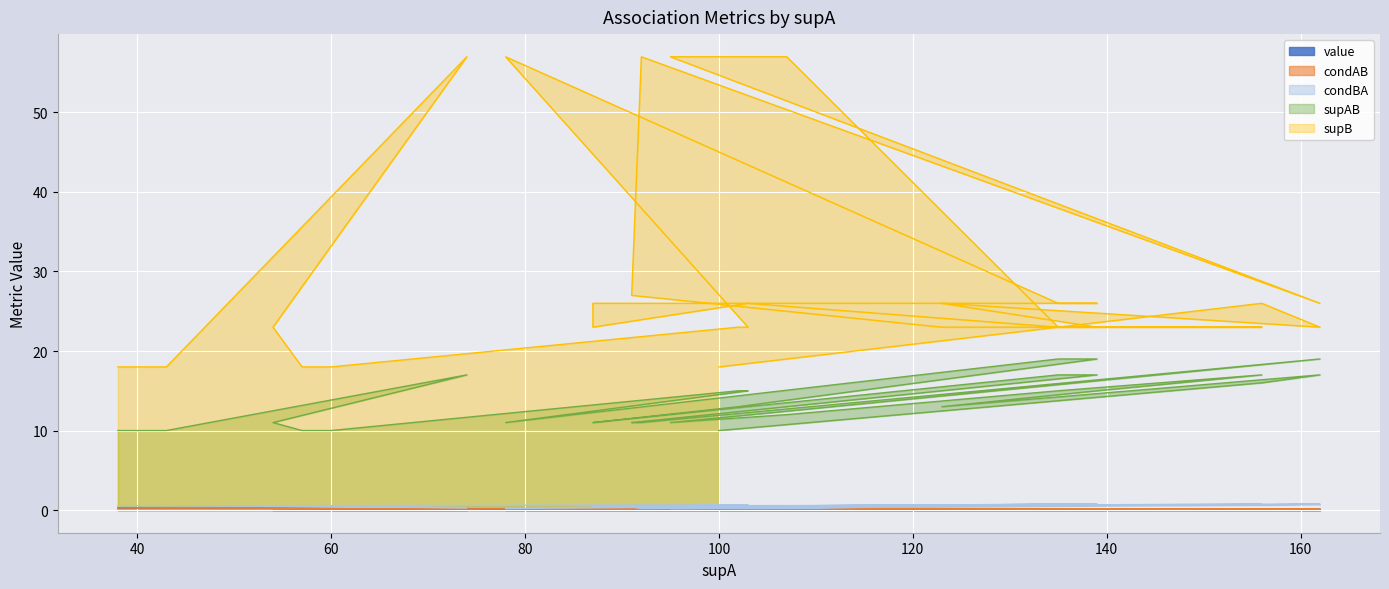

Rank the series by their maximum value, from highest to lowest.

supB, supAB, condBA, value, condAB